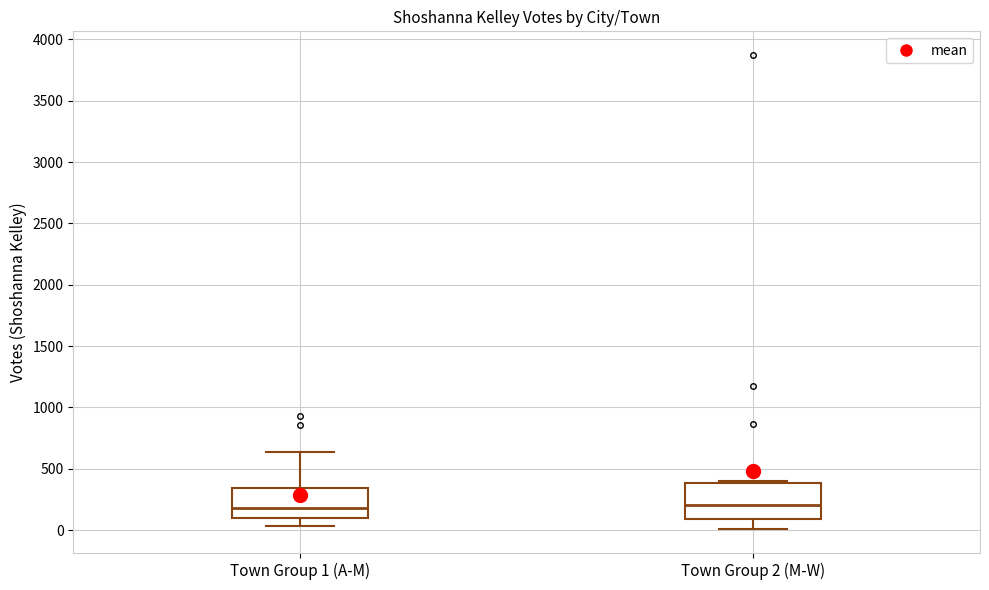

Where does the median line of the box for Town Group 2 (M-W) sit on the y-axis? The values are not printed on the chart, so give them approximately, as read against the axis.

200